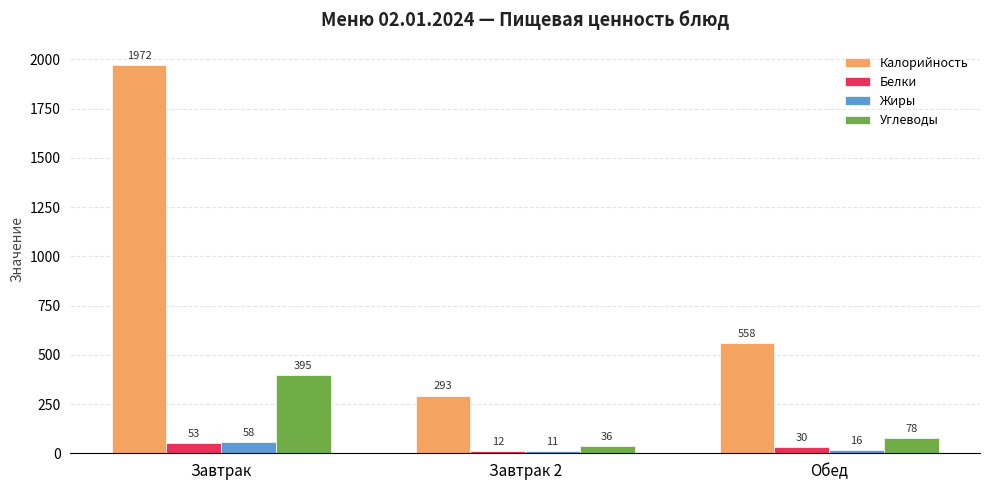

List the series in order of their peak value, highest first.

Калорийность, Углеводы, Жиры, Белки